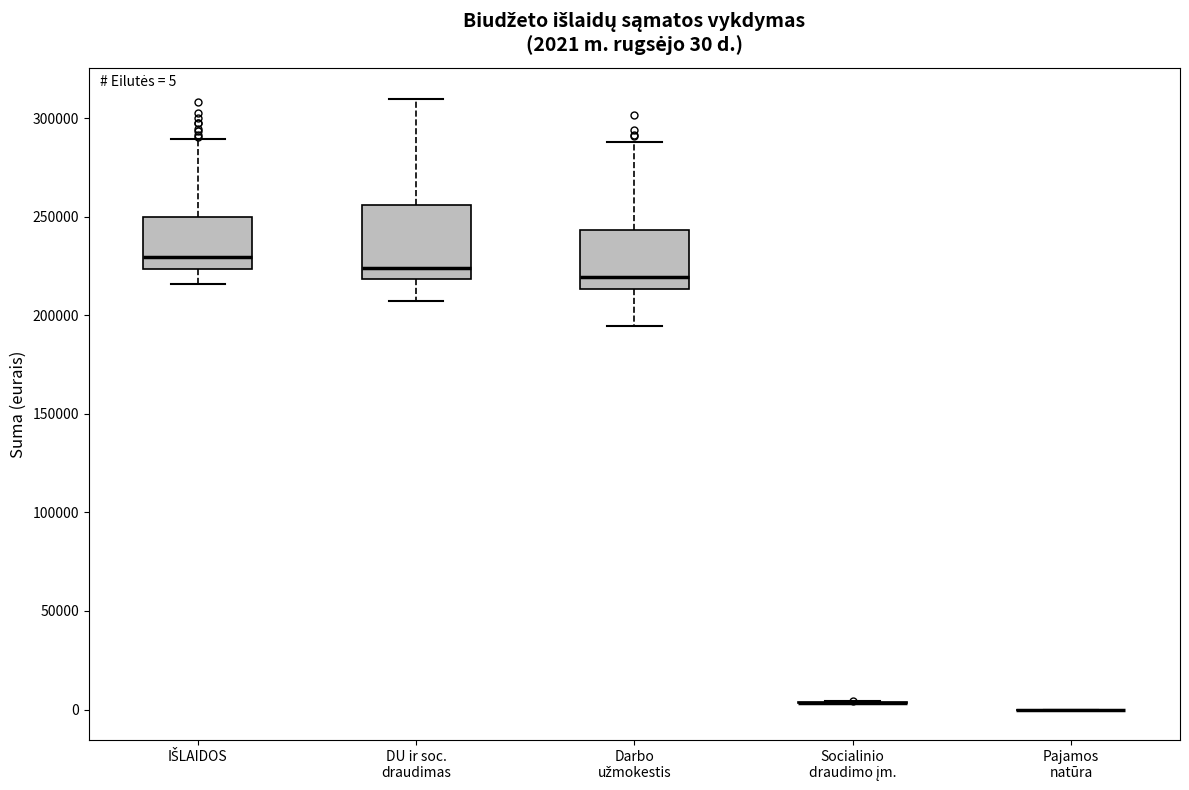

Comparing the boxes themselves (not the whiskers), which one is the tallest?

DU ir soc. draudimas